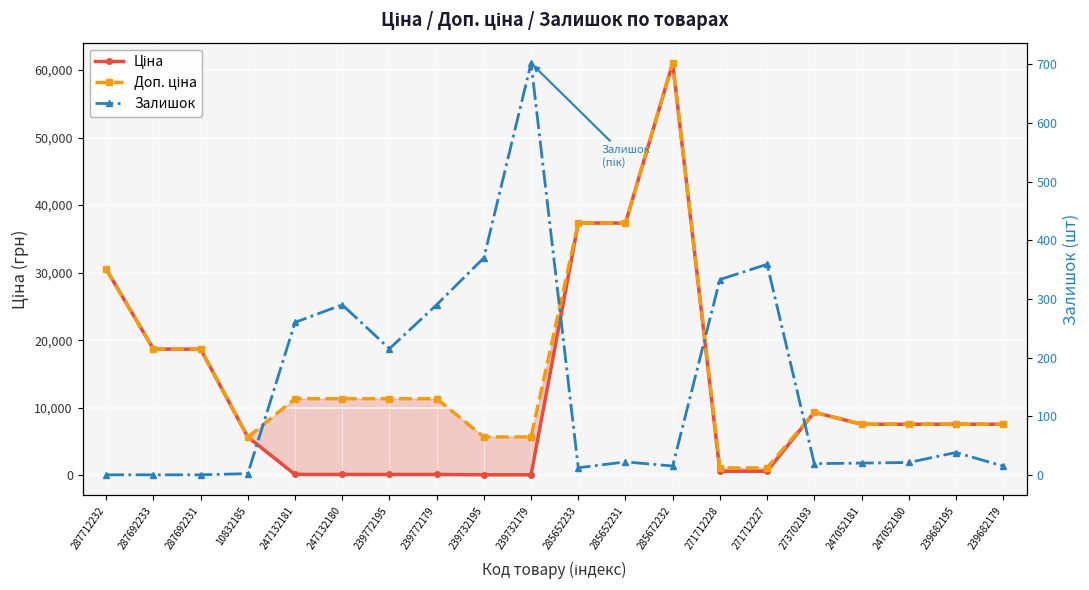

At 273702193, list the series in order from smallest to largest.

Залишок, Ціна, Доп. ціна